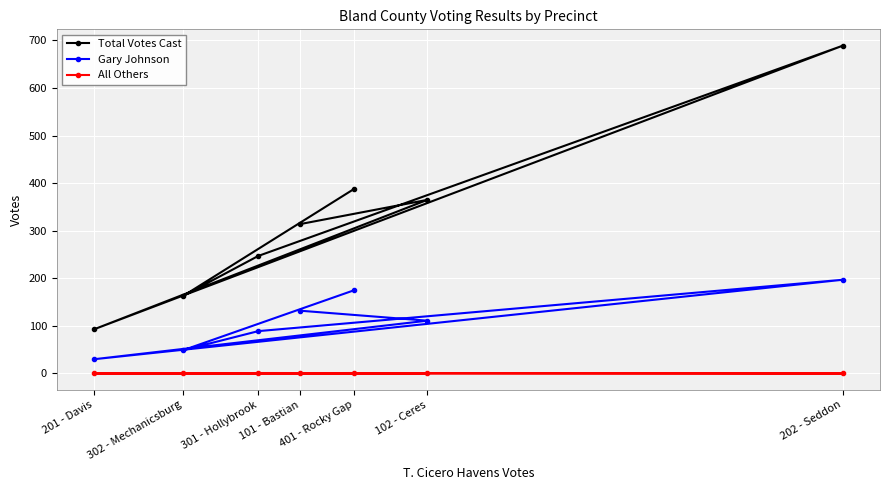

Where does the Gary Johnson series first go above 111?

101 - Bastian